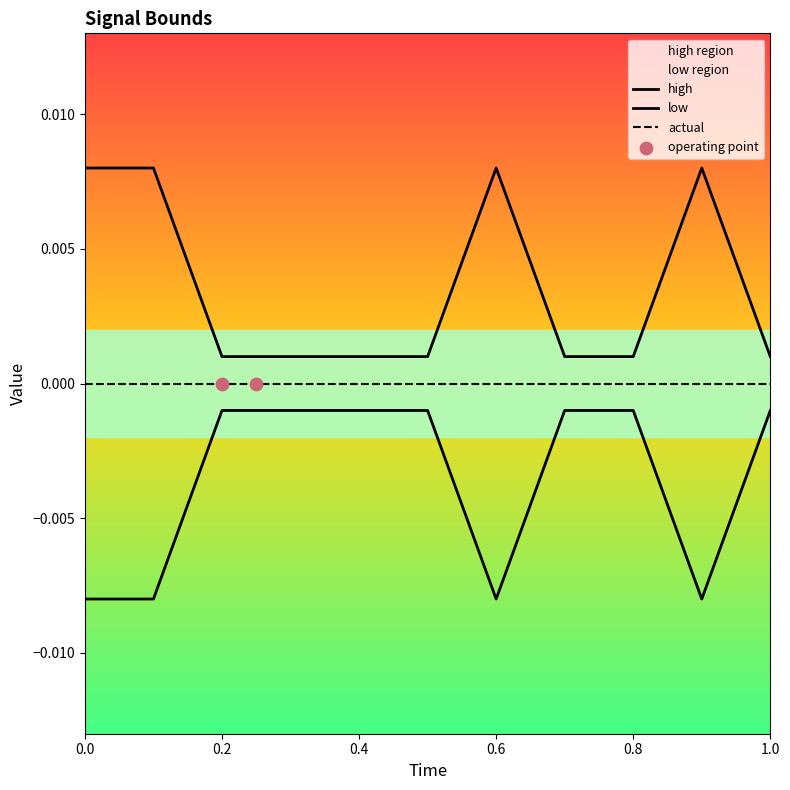

Which series contains the highest Y value?

high